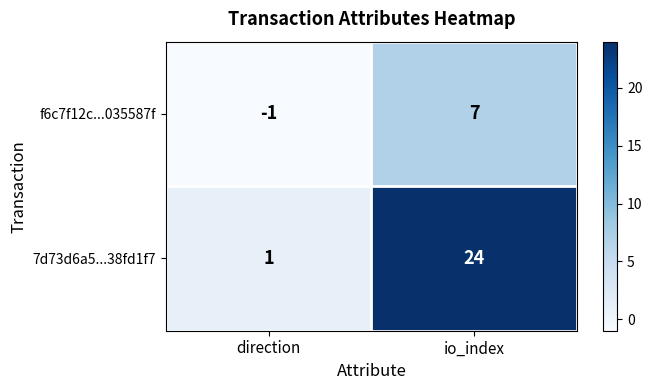

The 7d73d6a5...38fd1f7 series shows 24 at io_index. True or false?

True